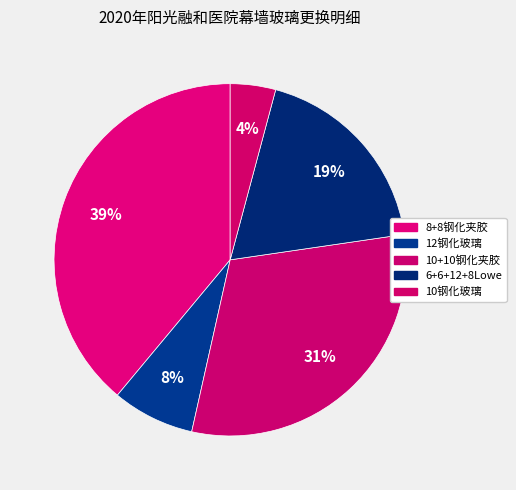

How many segments does this pie chart have?

5